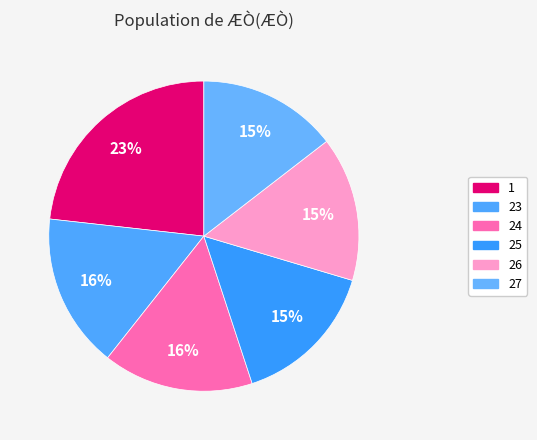

What is the ratio of the value at 26 to the value at 25?

1.0